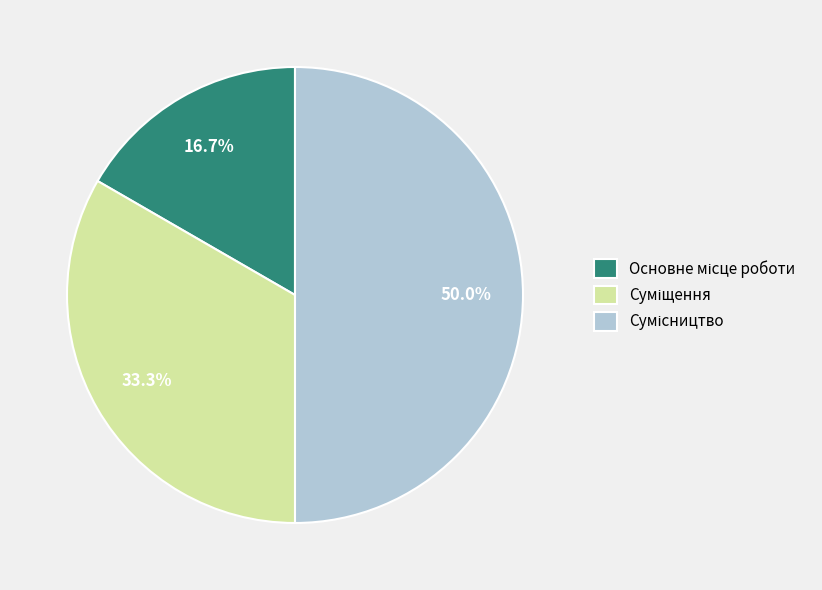

Which slice is the smallest?

Основне місце роботи